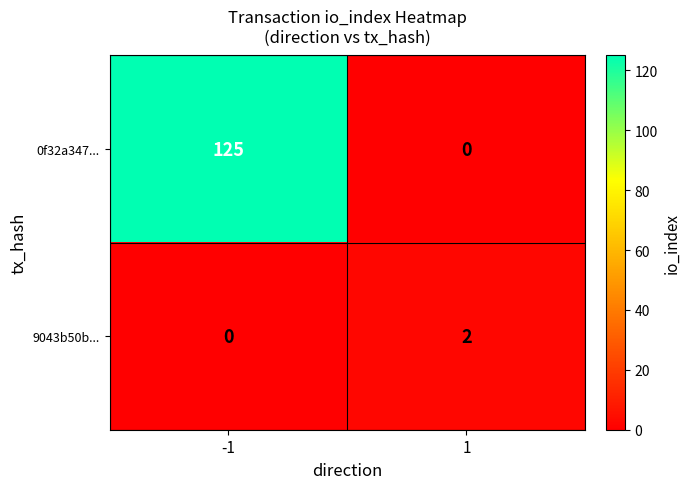

What is the total value across all series at -1?

125